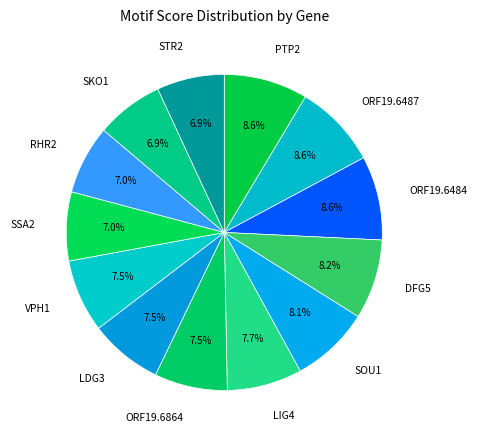

What is the smallest slice in the pie chart?

SKO1